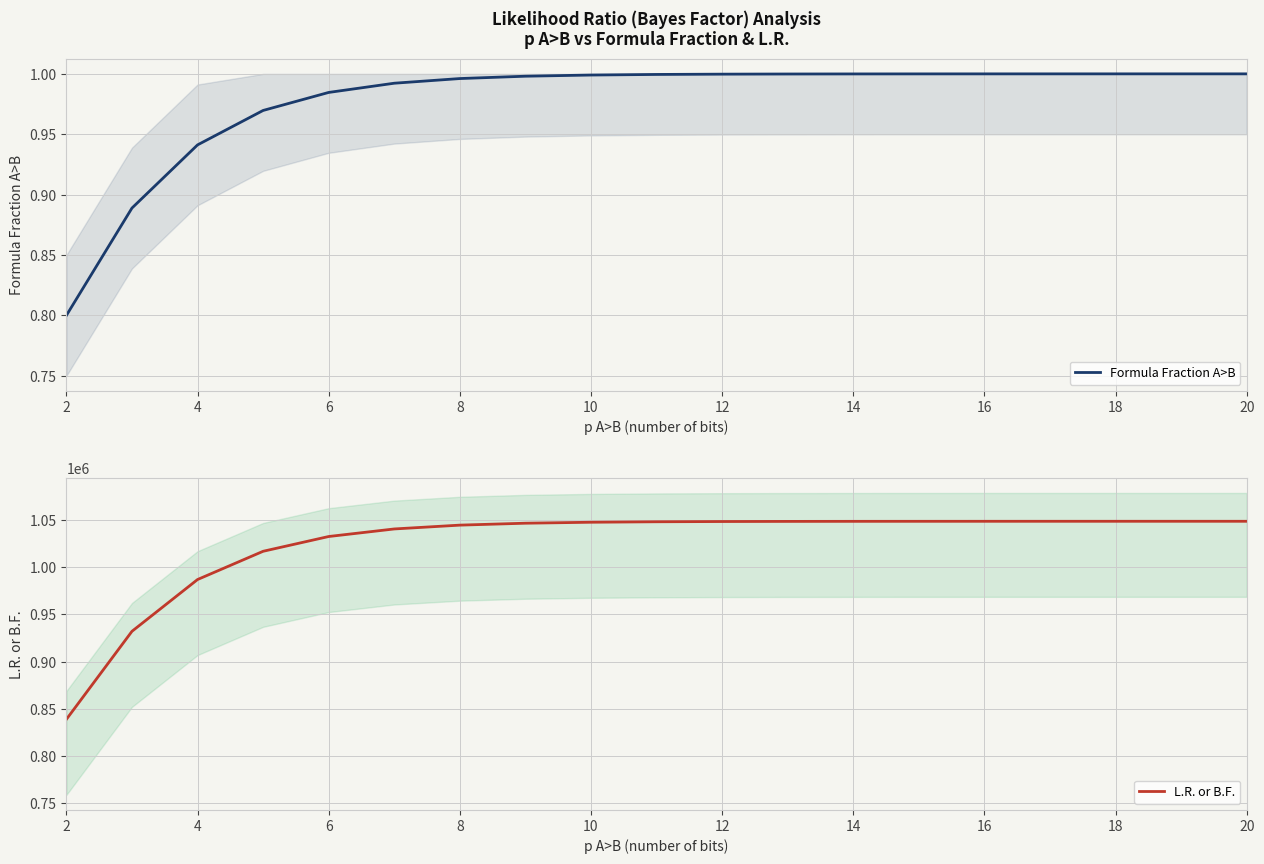

What is the lowest value of the L.R. or B.F. series?

838861.6